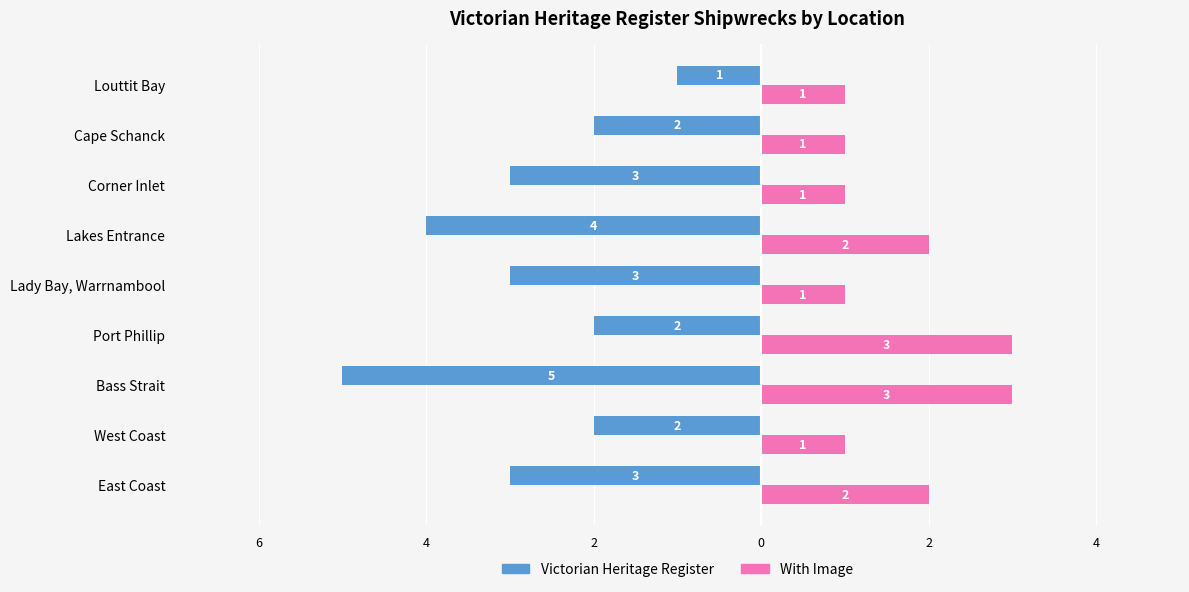

What is the difference between the maximum and minimum values in the With Image series?

2